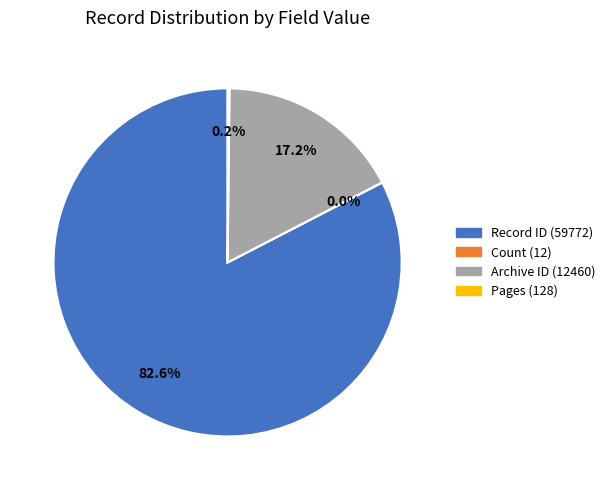

What is the largest slice in the pie chart?

Record ID (59772)